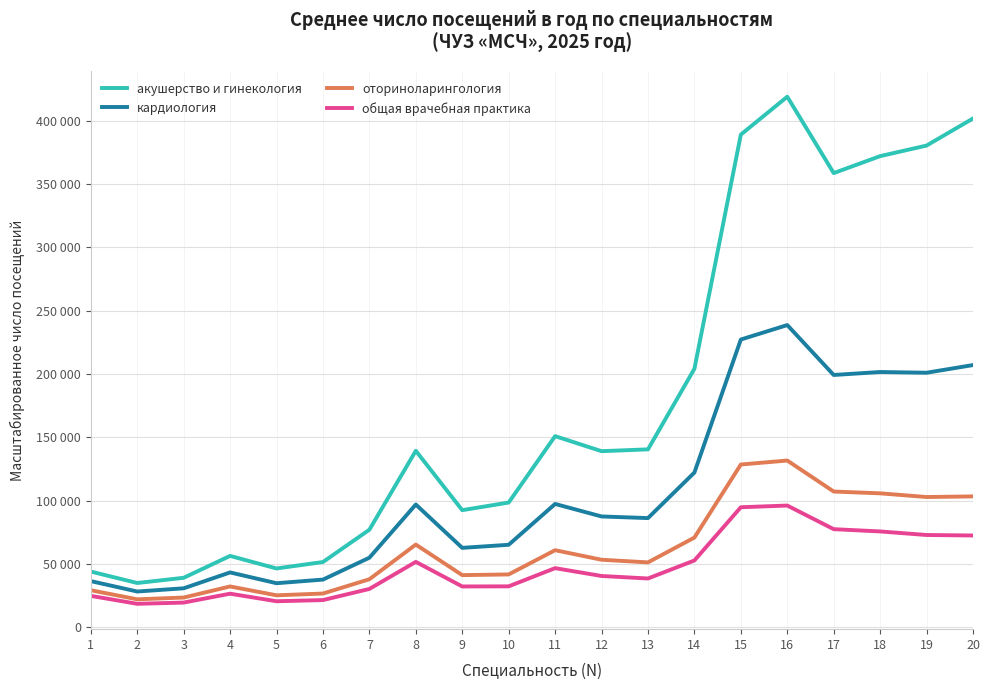

Reading left to right, transcribe all the data shown in this chart.

акушерство и гинекология: 44149.7	35096.3	39207.8	56485.7	46574.0	51651.7	77156.6	139444.9	92578.2	98597.2	151002.4	139141.9	140573.8	204154.2	388997.2	418880.7	358598.9	371993.3	380331.2	401710.7
кардиология: 36600.7	28377.0	30918.6	43443.8	34936.2	37788.5	55054.2	97042.7	62836.4	65269.4	97492.6	87617.0	86333.1	122285.3	227250.5	238666.5	199275.0	201614.4	201043.9	207102.4
оториноларингология: 29397.5	22229.5	23622.5	32372.6	25390.3	26785.1	38059.9	65430.9	41321.3	41861.5	60984.6	53453.9	51370.2	70966.0	128624.5	131750.7	107289.4	105868.8	102962.8	103446.8
общая врачебная практика: 24947.2	18676.6	19649.5	26659.9	20701.7	21621.7	30417.3	51771.7	32369.9	32466.8	46827.5	40636.6	38663.9	52881.3	94892.7	96231.9	77585.4	75796.4	72982.3	72595.8